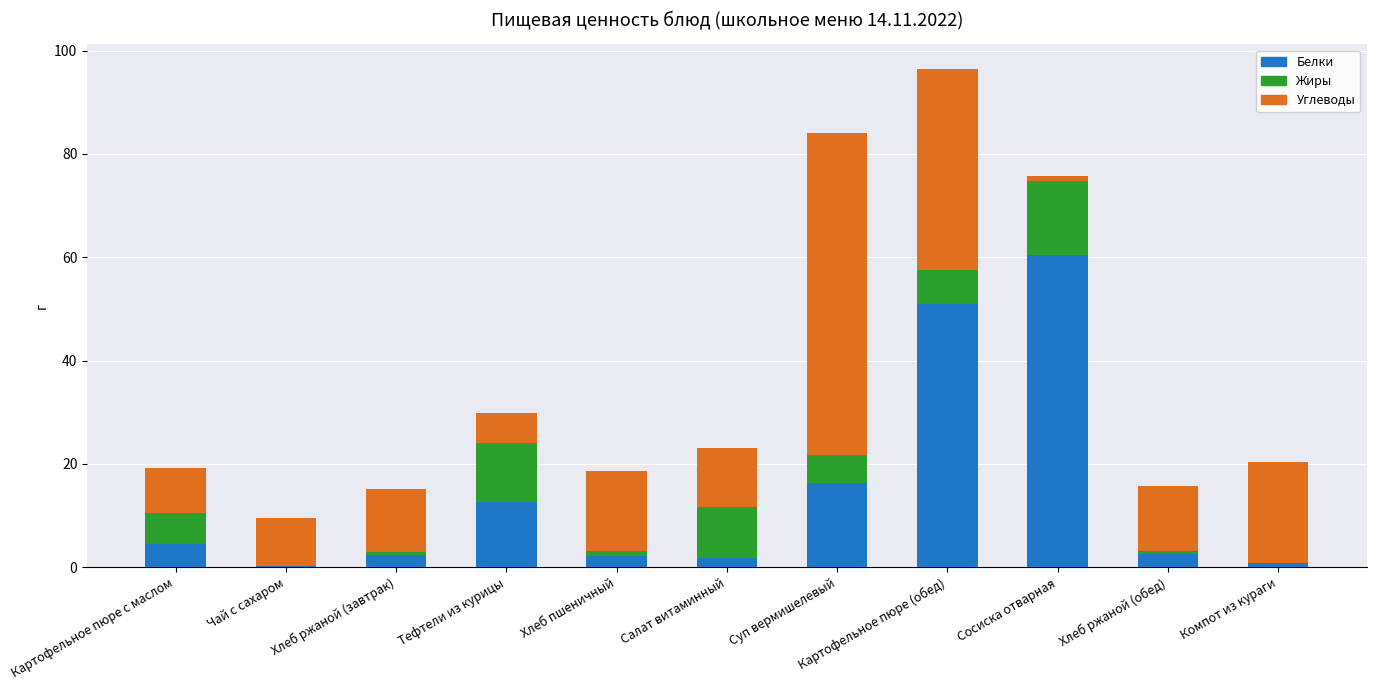

What is the approximate value of Белки at Картофельное пюре с маслом?

4.5